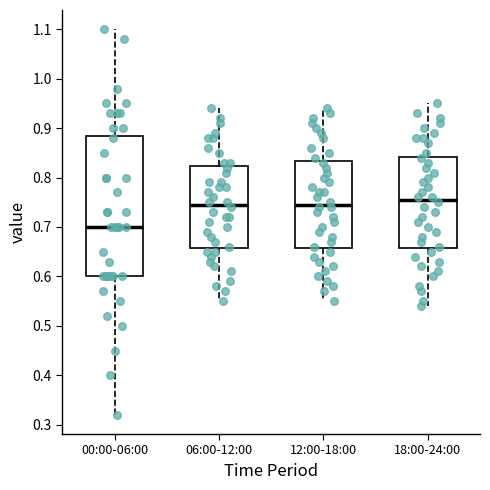

Which box is the tallest, from its lower edge to its upper edge?

00:00-06:00